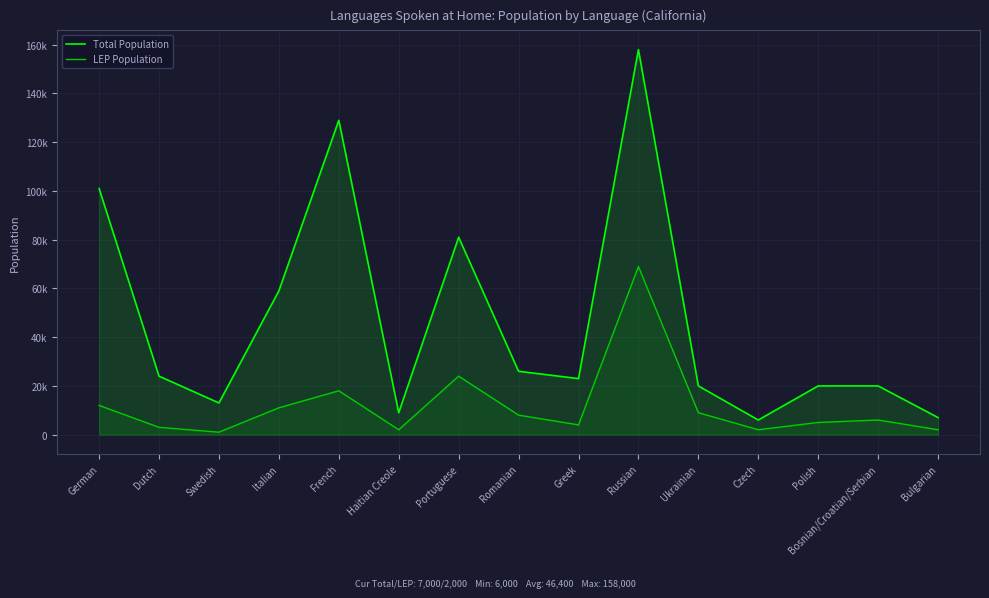

Reading left to right, transcribe all the data shown in this chart.

Total Population: German=101000	Dutch=24000	Swedish=13000	Italian=59000	French=129000	Haitian Creole=9000	Portuguese=81000	Romanian=26000	Greek=23000	Russian=158000	Ukrainian=20000	Czech=6000	Polish=20000	Bosnian/Croatian/Serbian=20000	Bulgarian=7000
LEP Population: German=12000	Dutch=3000	Swedish=1000	Italian=11000	French=18000	Haitian Creole=2000	Portuguese=24000	Romanian=8000	Greek=4000	Russian=69000	Ukrainian=9000	Czech=2000	Polish=5000	Bosnian/Croatian/Serbian=6000	Bulgarian=2000